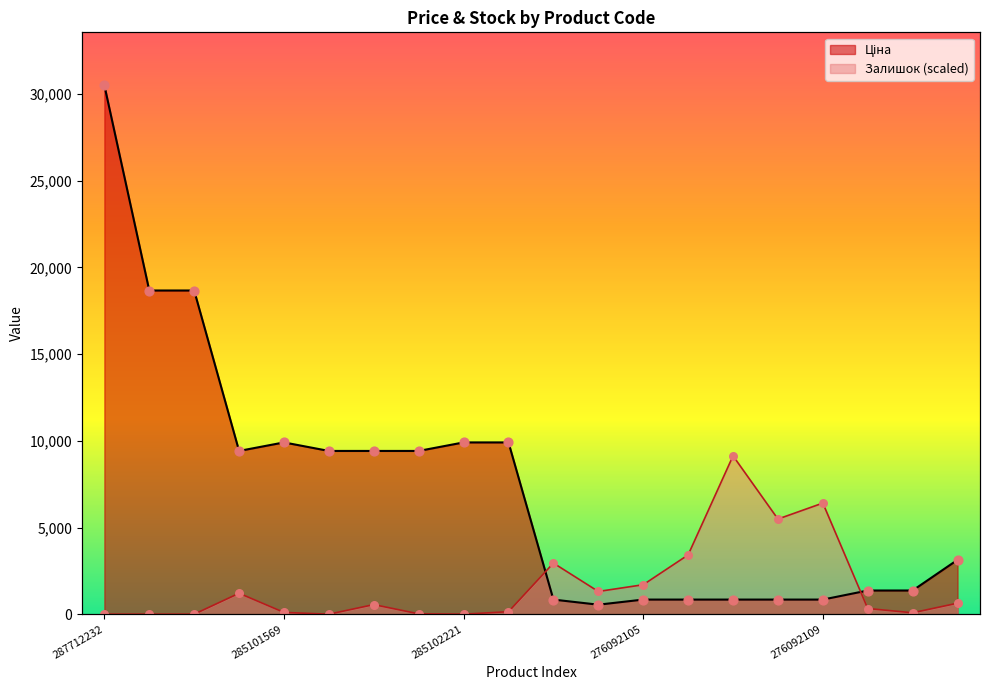

At how many categories does at least one series exceed 4317?

13